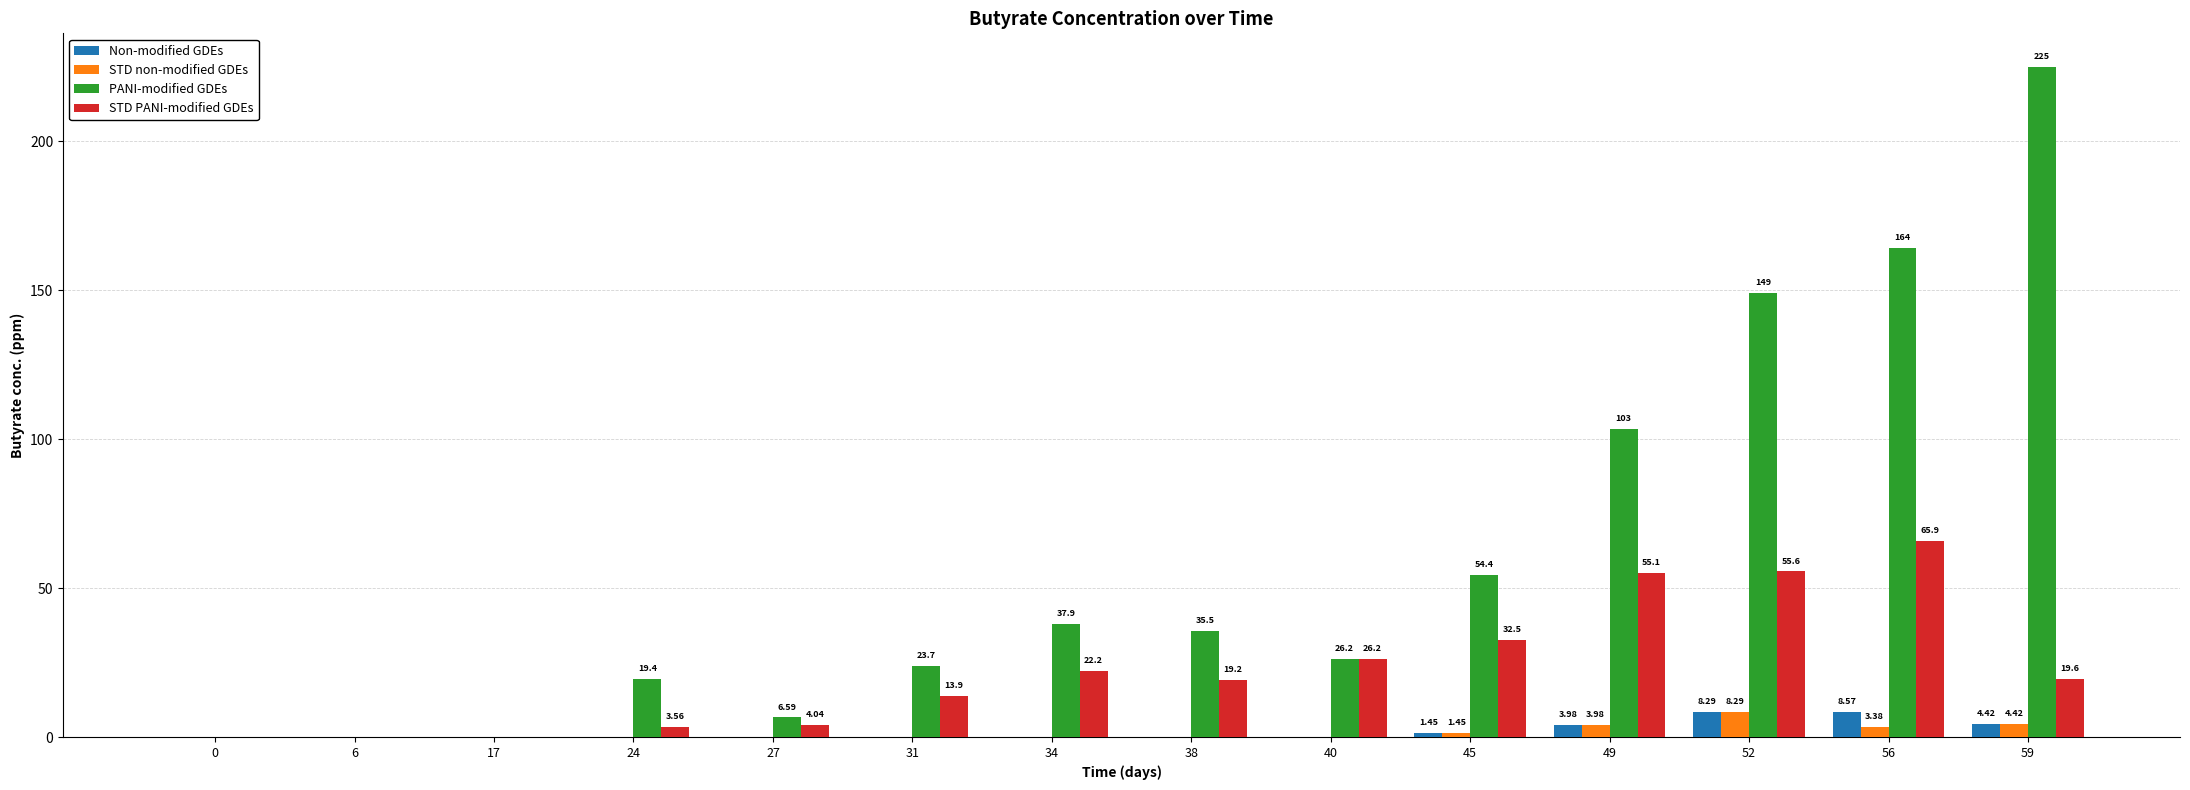

How many values in the STD non-modified GDEs series exceed 0?

5